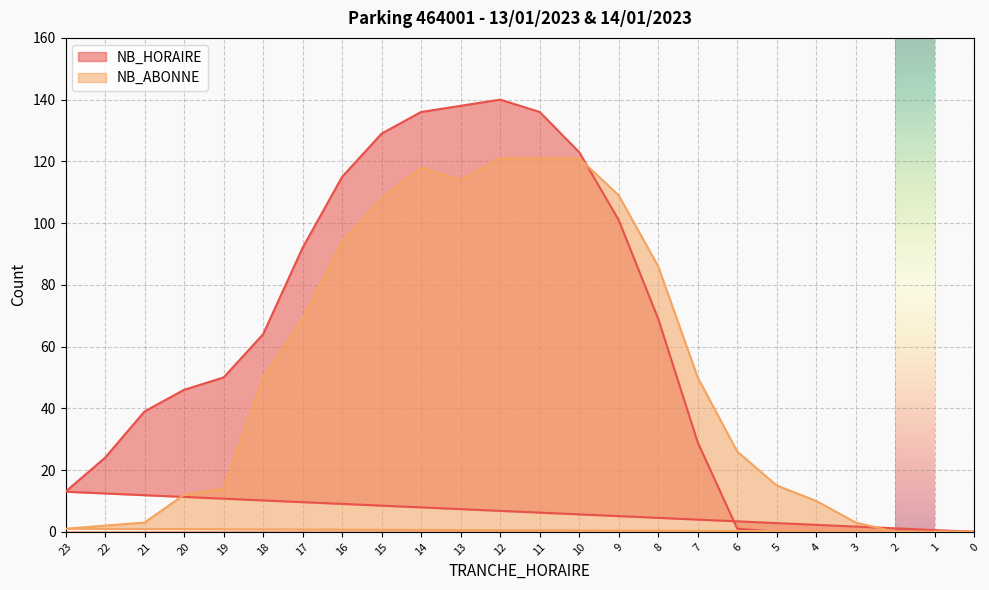

The NB_HORAIRE series shows 29 at 7. True or false?

True